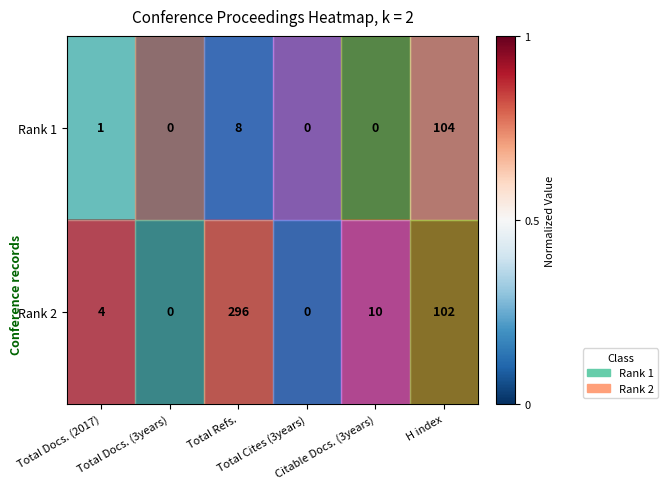

Which series has the largest range (max minus min)?

Rank 2